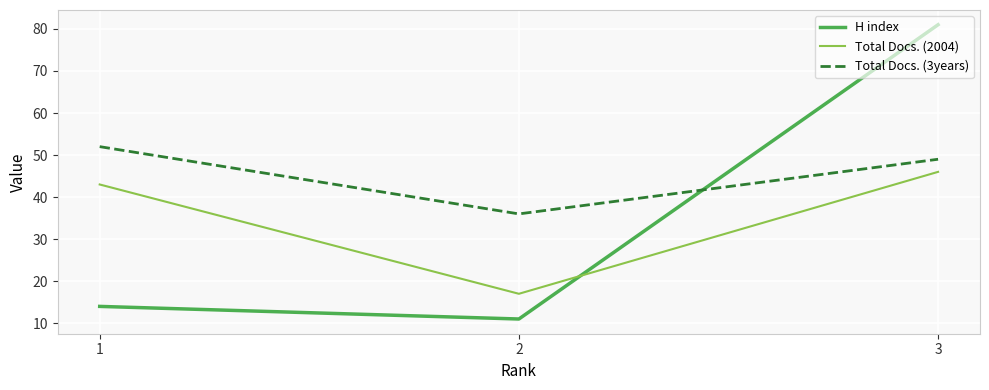

Reading right to left, extract all data points from this chart.

H index: 3=81	2=11	1=14
Total Docs. (2004): 3=46	2=17	1=43
Total Docs. (3years): 3=49	2=36	1=52